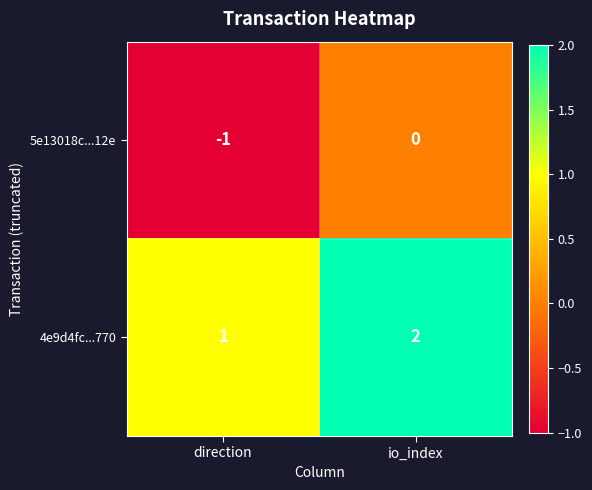

How many data points does each series have?

2